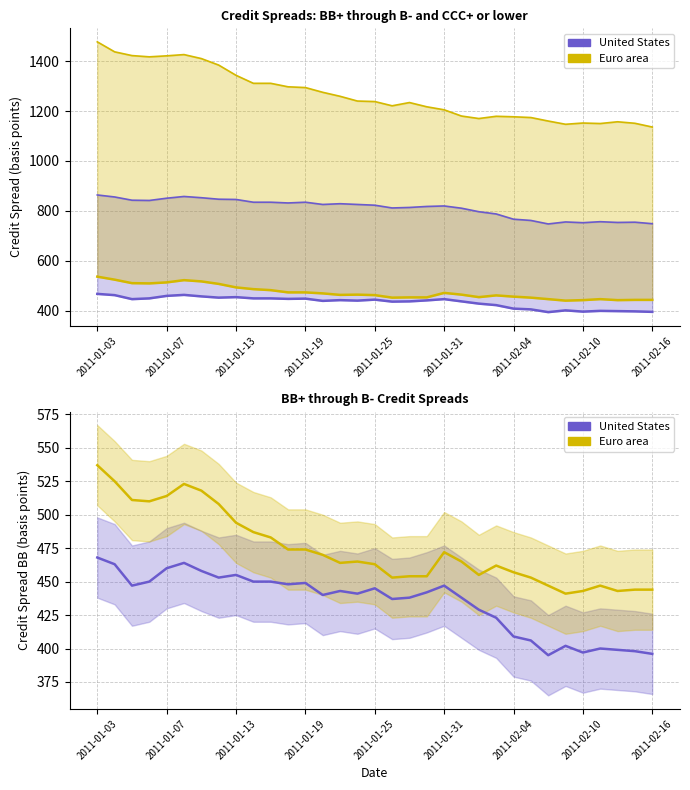

What is the average value of the Euro area BB series?

474